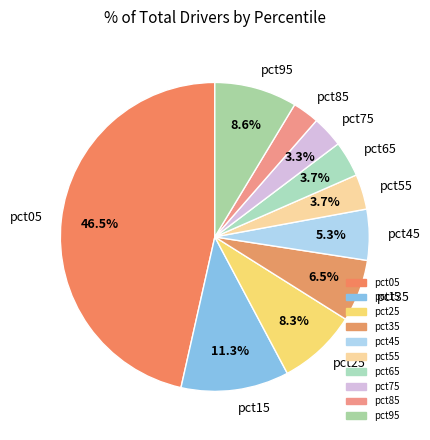

Which category has the biggest portion of the pie?

pct05